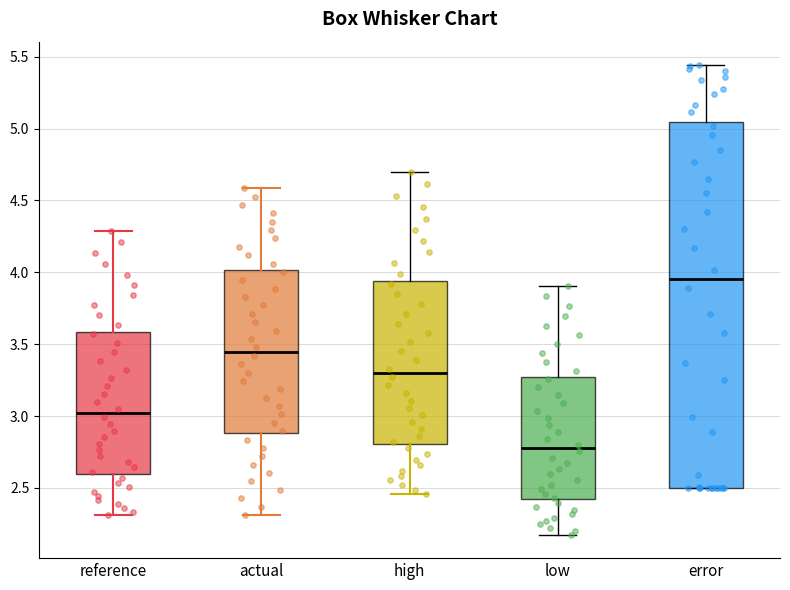

Which box has the highest median line?

error